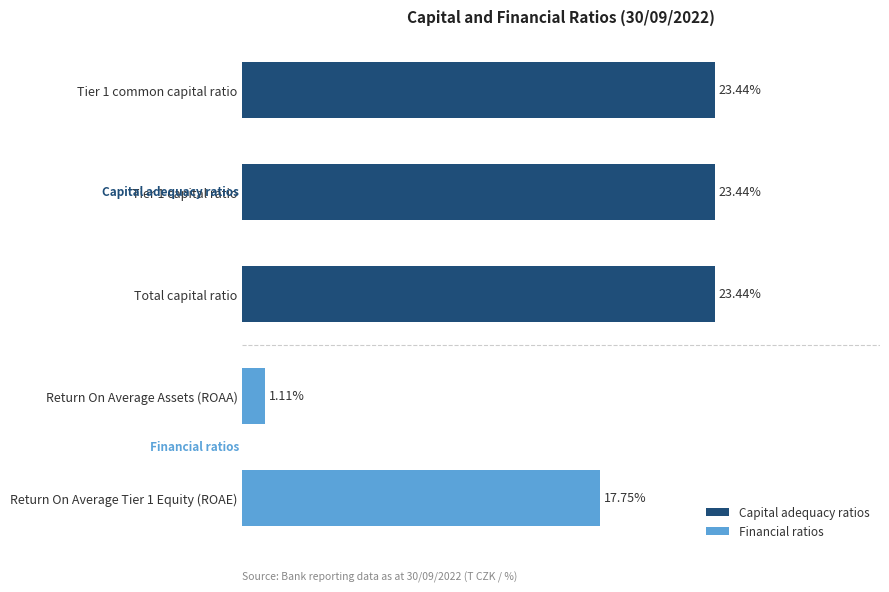

Are the bars horizontal?

Yes